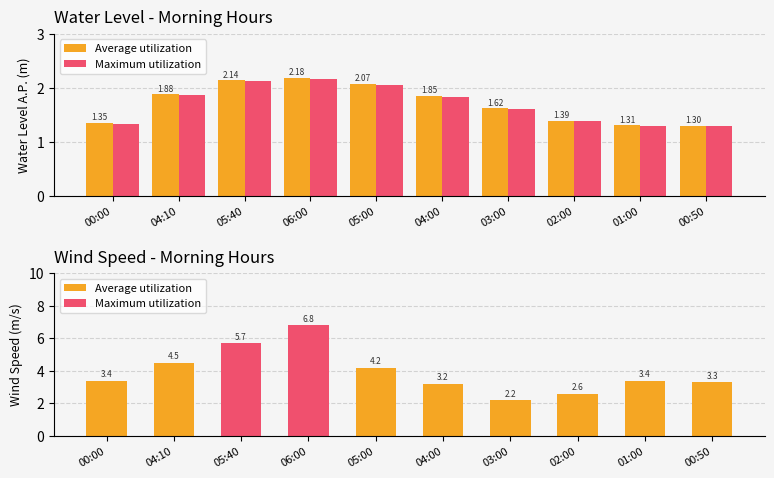

What is the maximum value for Maximum utilization?

6.8